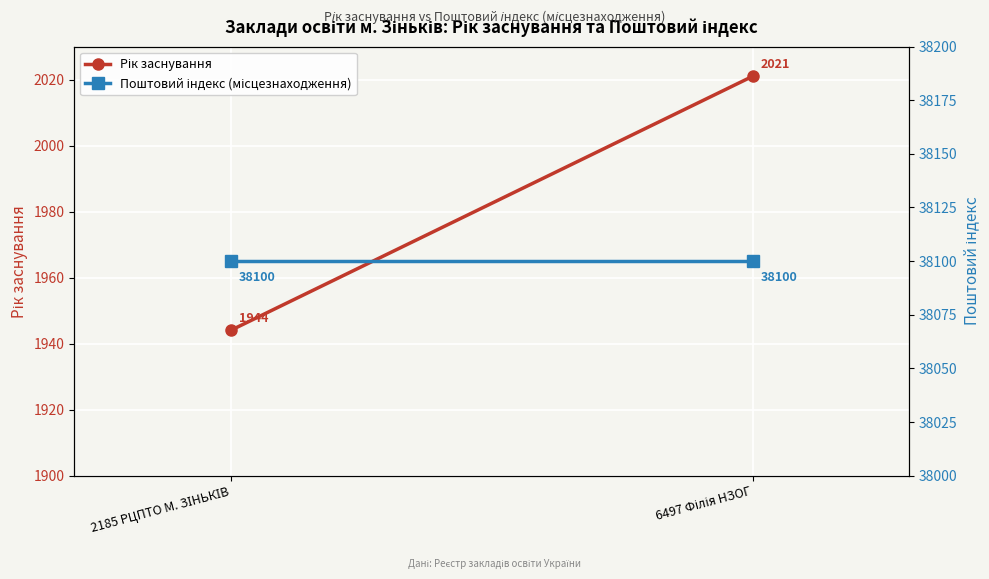

Where is Поштовий індекс (місцезнаходження) nearest to the value 38100?

2185 РЦПТО М. ЗІНЬКІВ